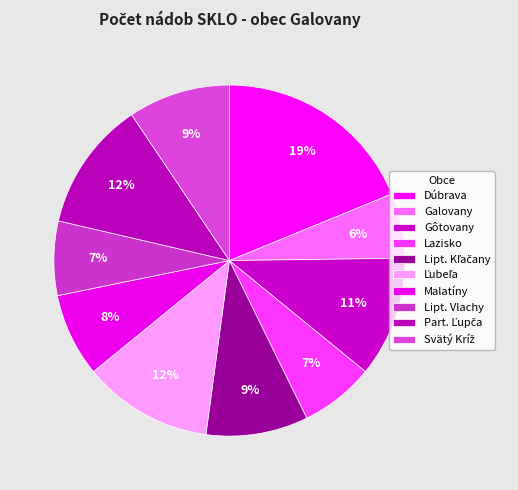

To the nearest percent, what portion does Lazisko represent?

7%